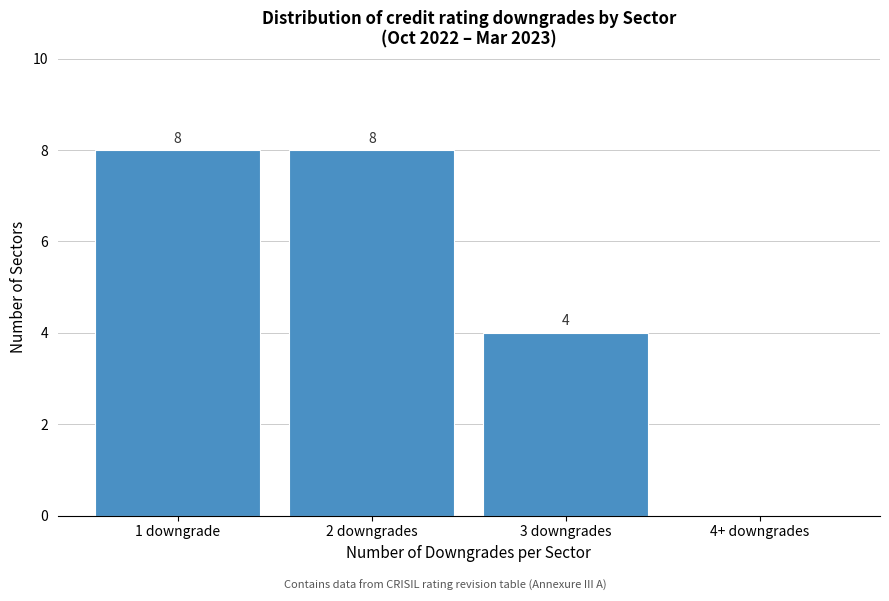

Reading left to right, what are all the values shown in this chart?

1 downgrade=8	2 downgrades=8	3 downgrades=4	4+ downgrades=0